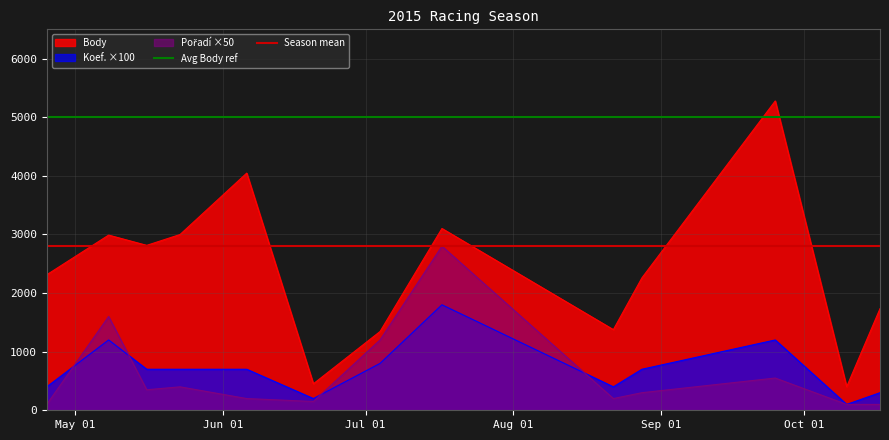

What is the value of the Season mean point at the 2nd from the left?

2800